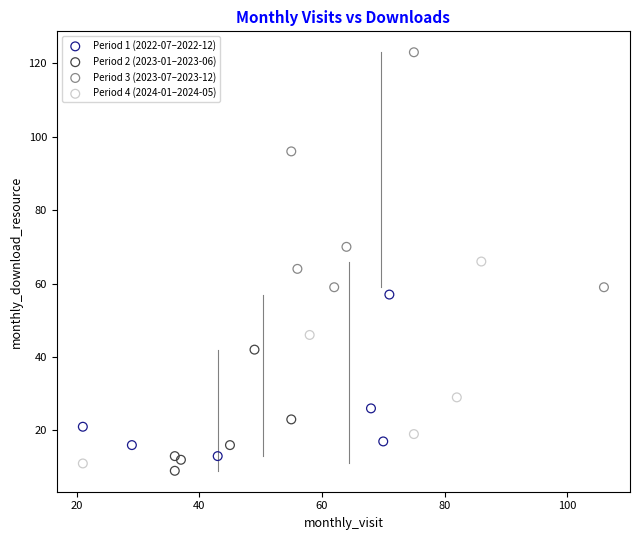

Which series contains the highest Y value?

Period 3 (2023-07–2023-12)